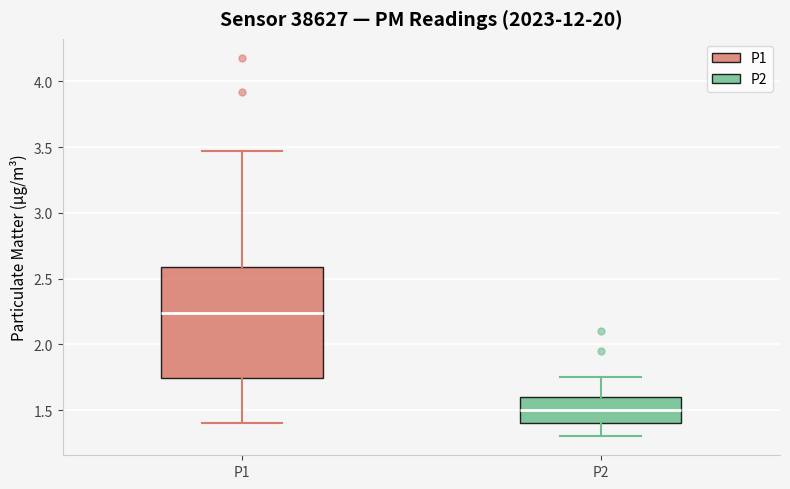

Where does the lower whisker of the box for P1 end on the y-axis? The values are not printed on the chart, so give them approximately, as read against the axis.

1.40